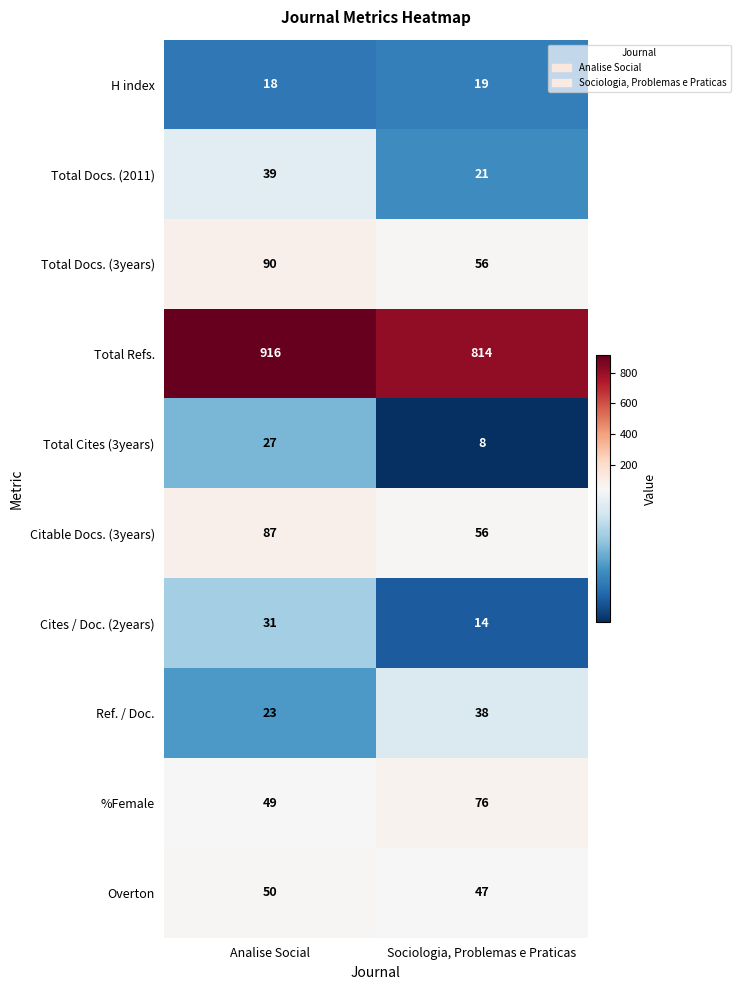

Reading left to right, transcribe all the data shown in this chart.

H index: 18	19
Total Docs. (2011): 39	21
Total Docs. (3years): 90	56
Total Refs.: 916	814
Total Cites (3years): 27	8
Citable Docs. (3years): 87	56
Cites / Doc. (2years): 31	14
Ref. / Doc.: 23	38
%Female: 49	76
Overton: 50	47